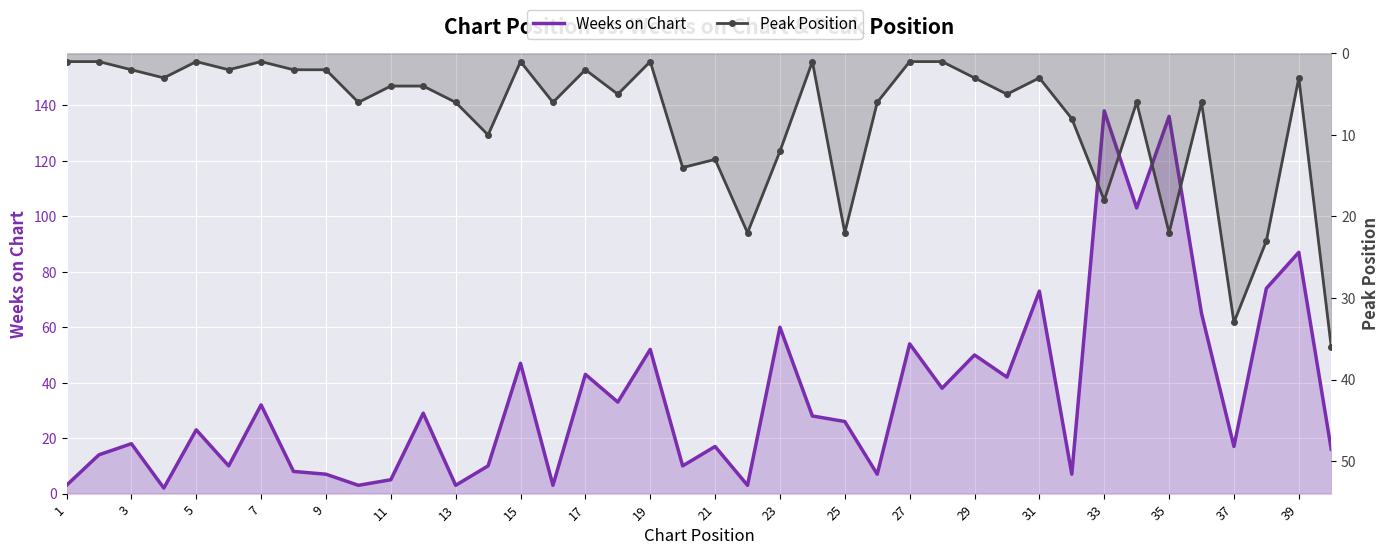

Reading left to right, extract all data points from this chart.

Weeks on Chart: 3	14	18	2	23	10	32	8	7	3	5	29	3	10	47	3	43	33	52	10	17	3	60	28	26	7	54	38	50	42	73	7	138	103	136	65	17	74	87	16
Peak Position: 1	1	2	3	1	2	1	2	2	6	4	4	6	10	1	6	2	5	1	14	13	22	12	1	22	6	1	1	3	5	3	8	18	6	22	6	33	23	3	36